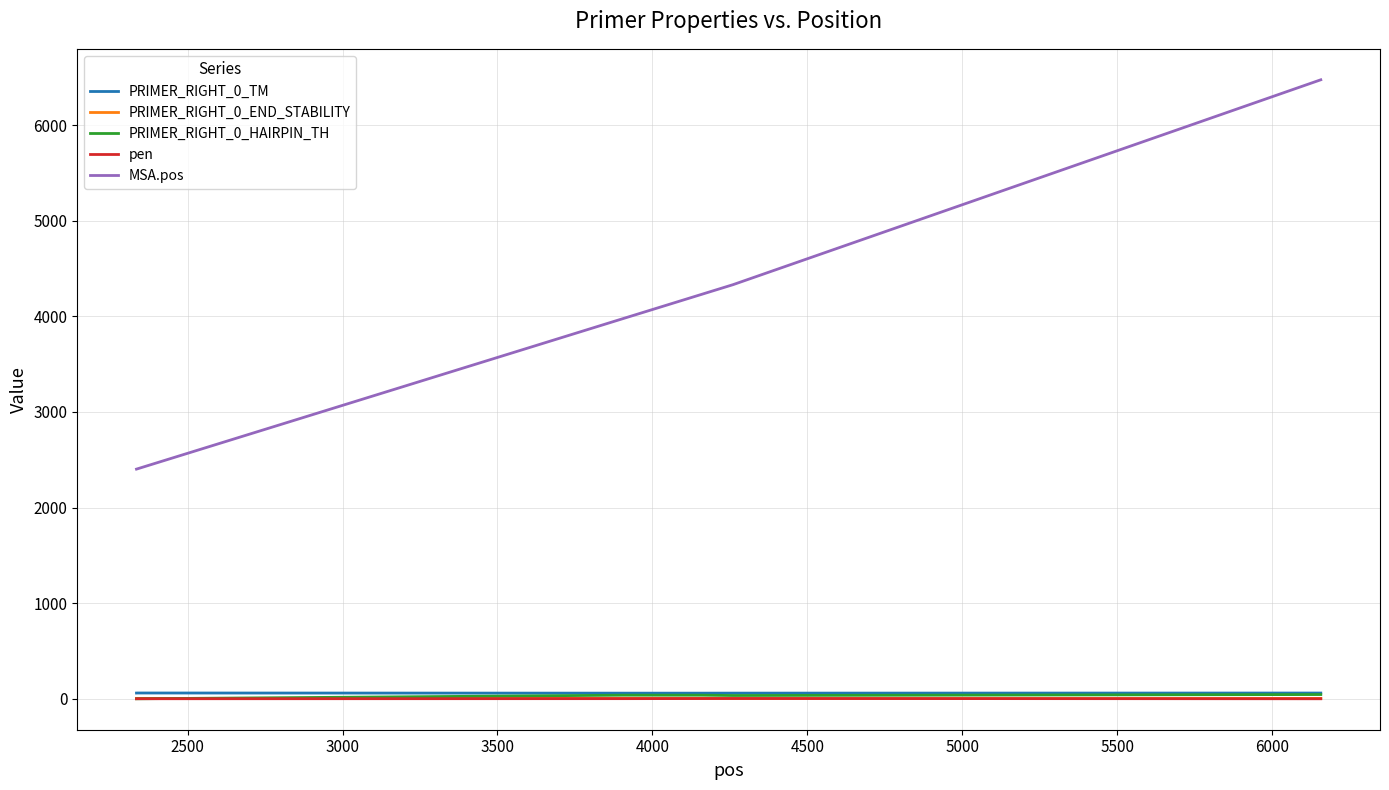

Which series has the largest total across all categories?

MSA.pos